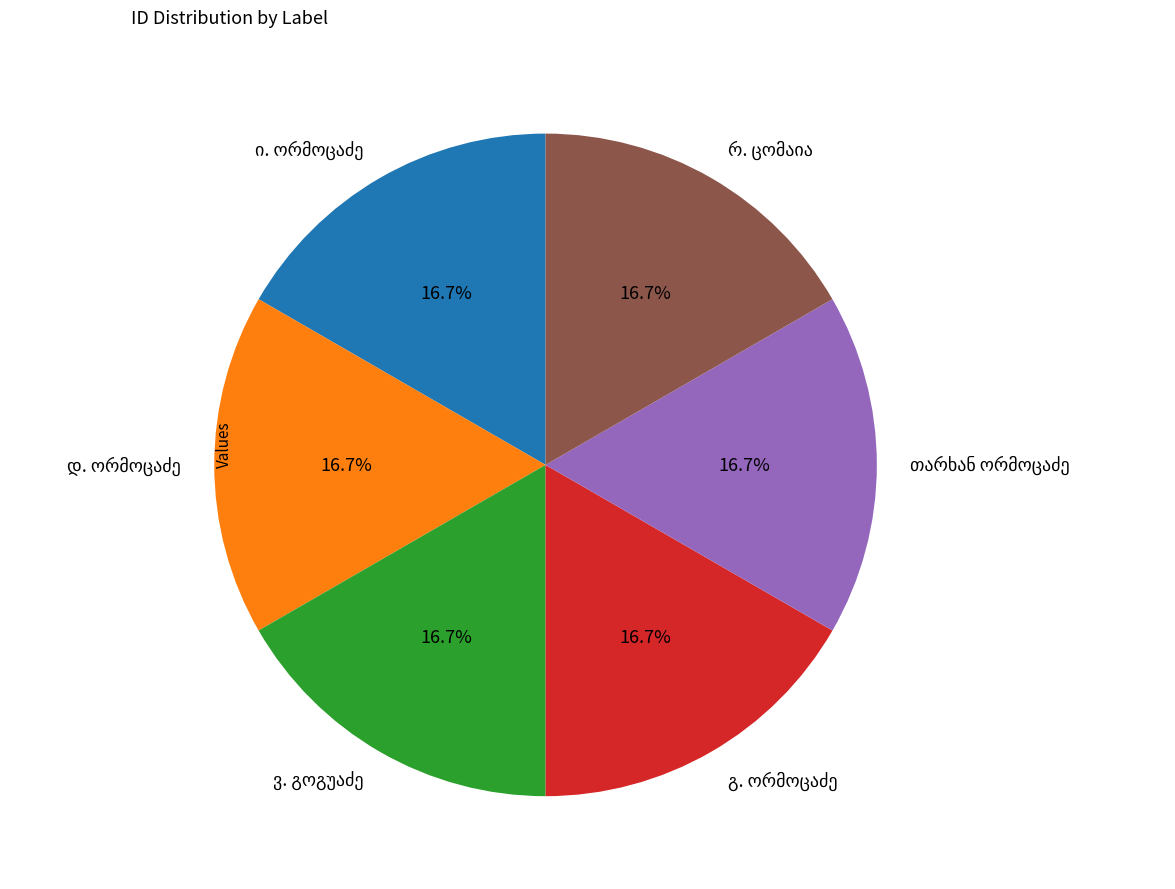

How many slices are in this pie chart?

6